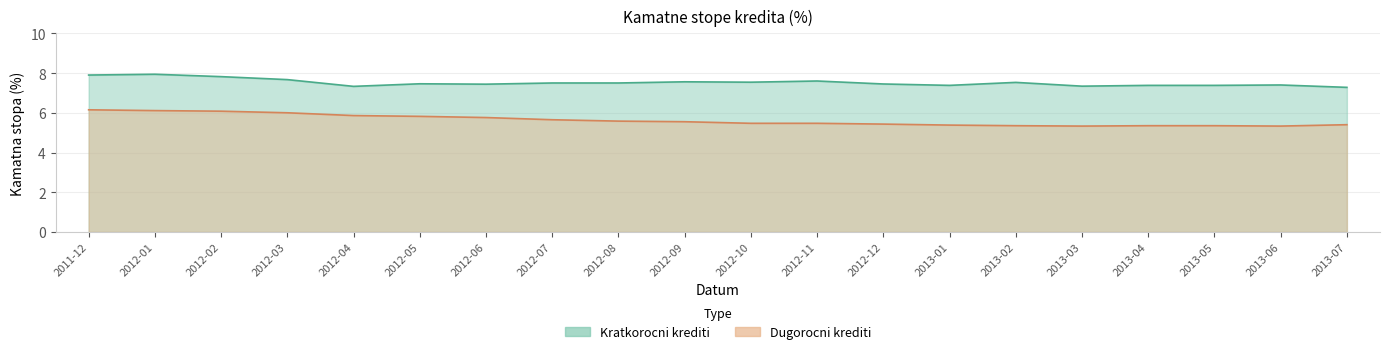

How many lines are shown in the chart?

2